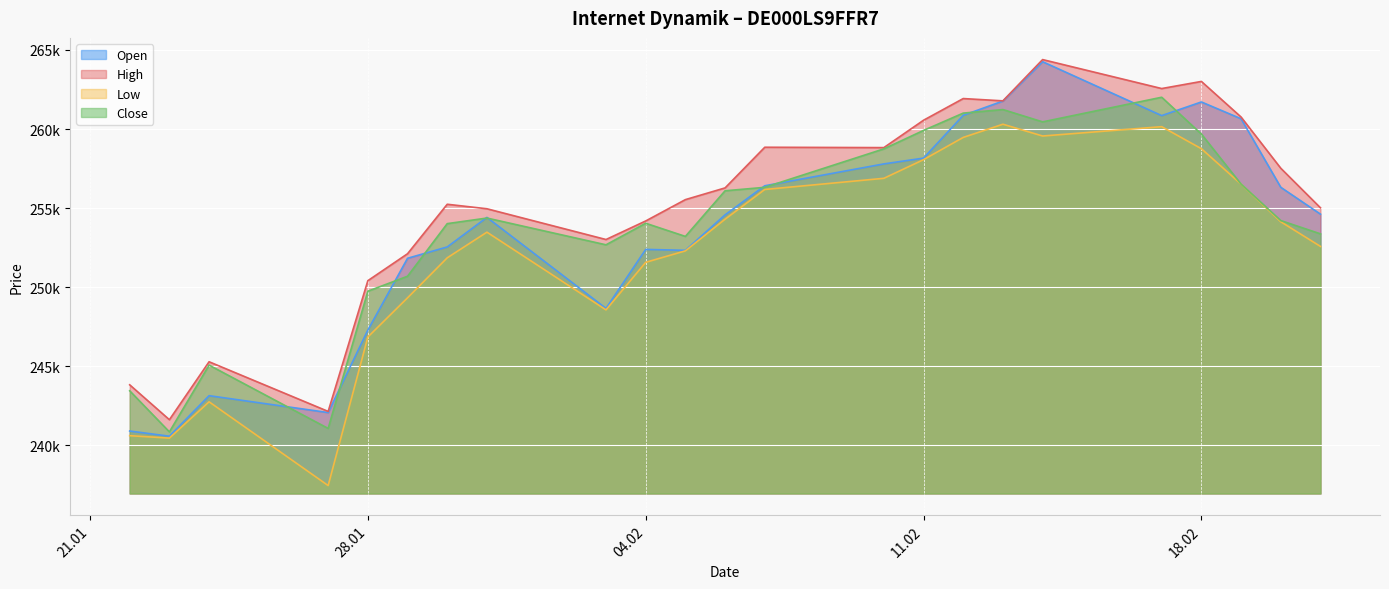

True or false: High and Close intersect in this chart.

False